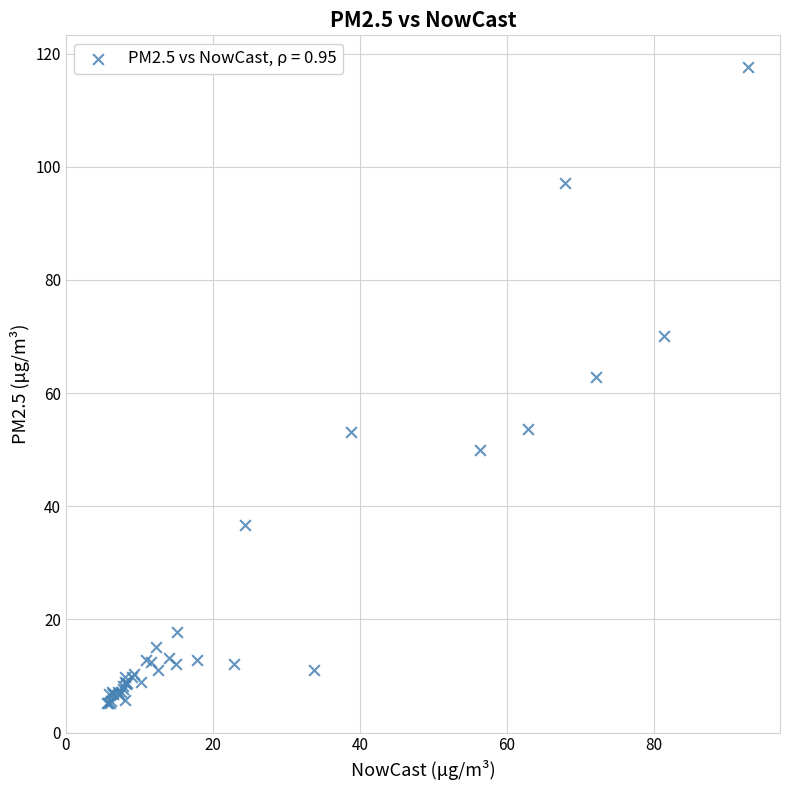

What Y value in the scatter plot is closest to 61?

62.8